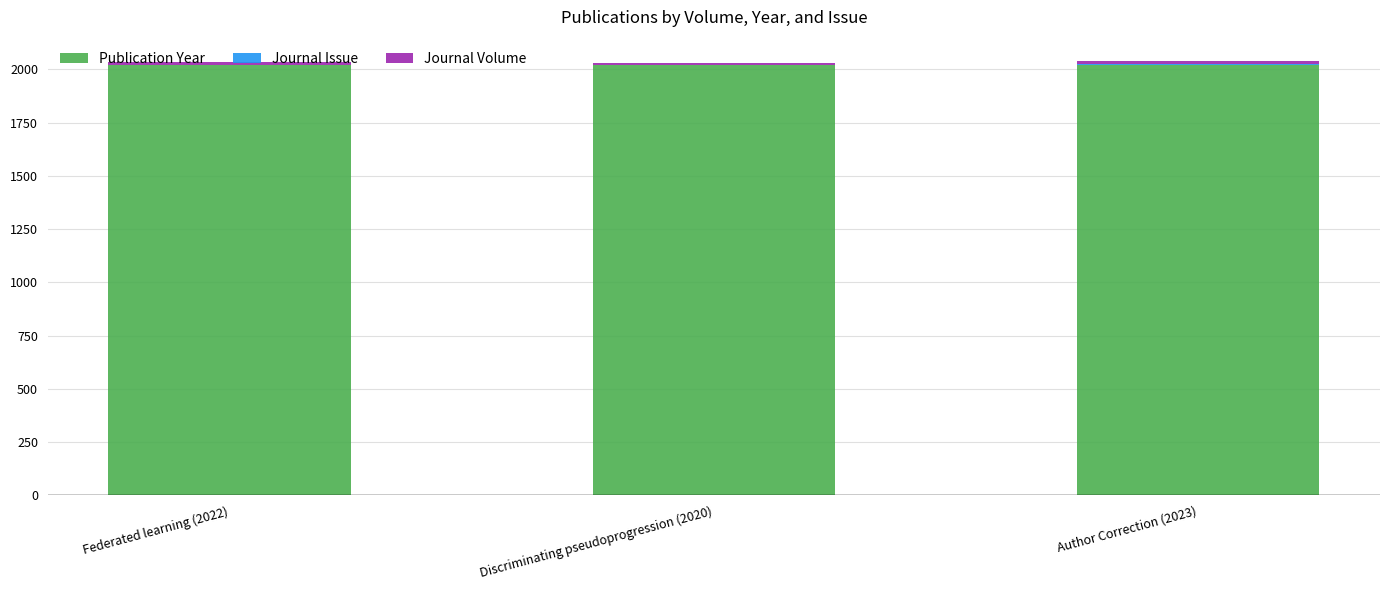

What position from the right is Federated learning (2022)?

3